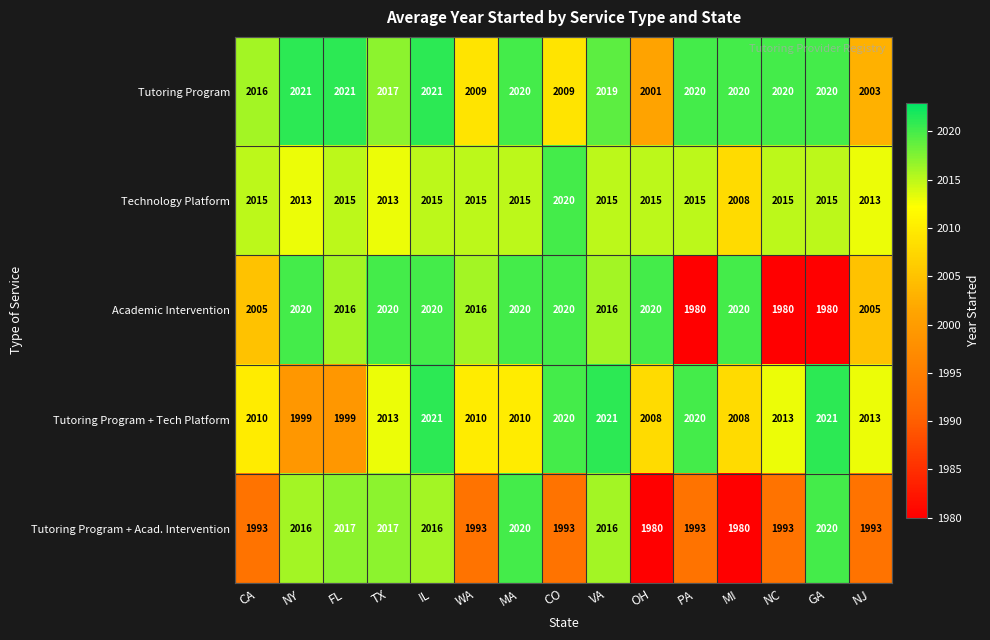

What is the difference between the highest and lowest values at IL?

6